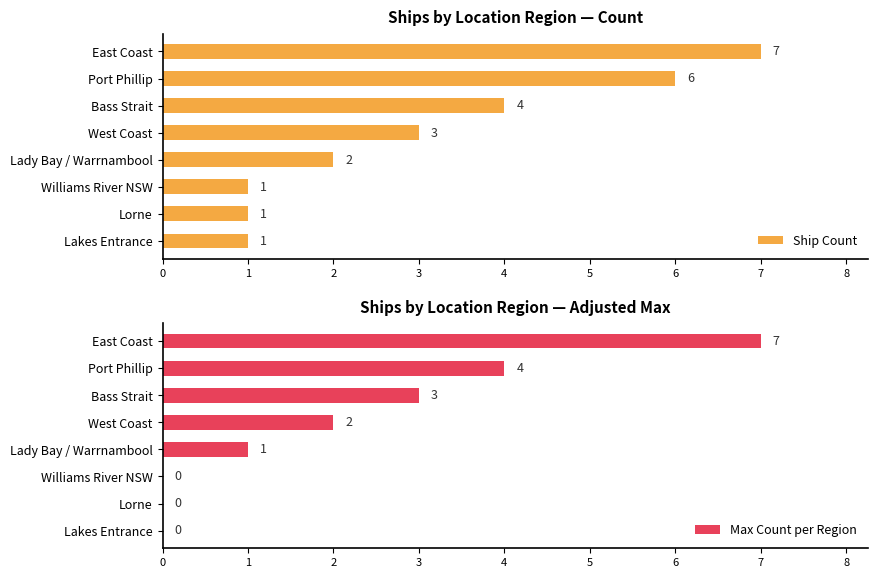

How many values in the Ship Count series exceed 3?

3